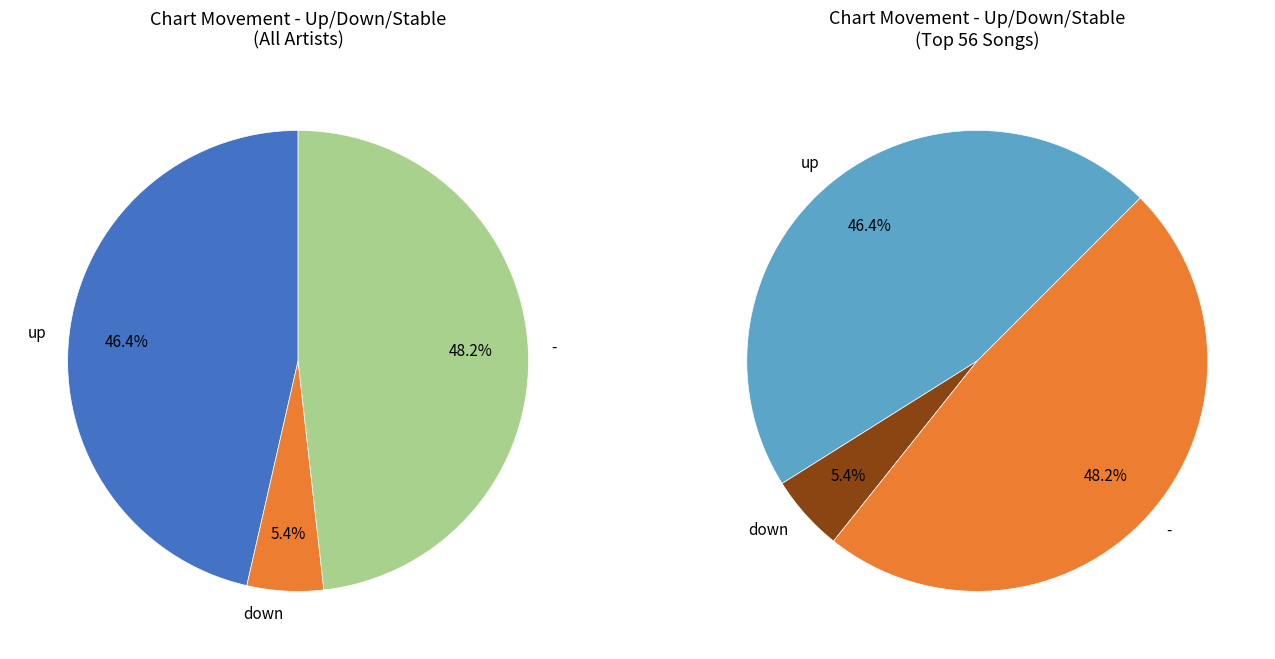

Rank the categories by value from highest to lowest.

-, up, down